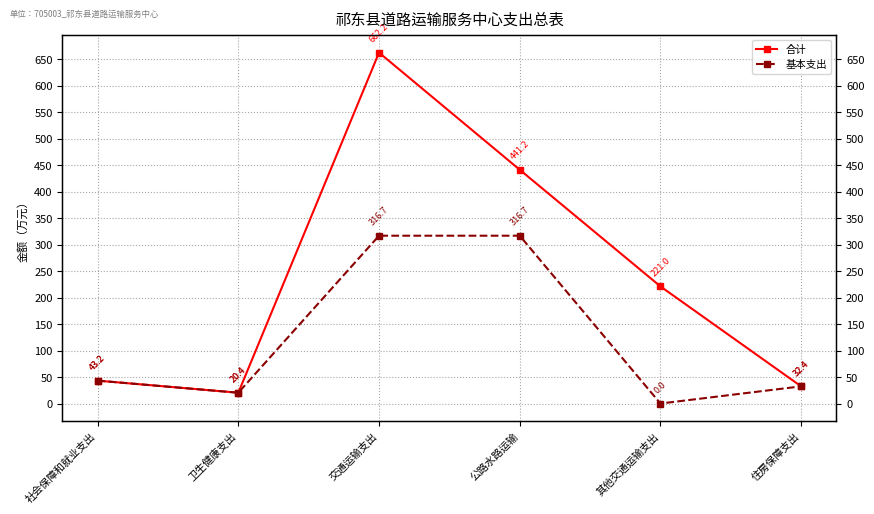

How many interior local valleys does the 基本支出 series have?

2